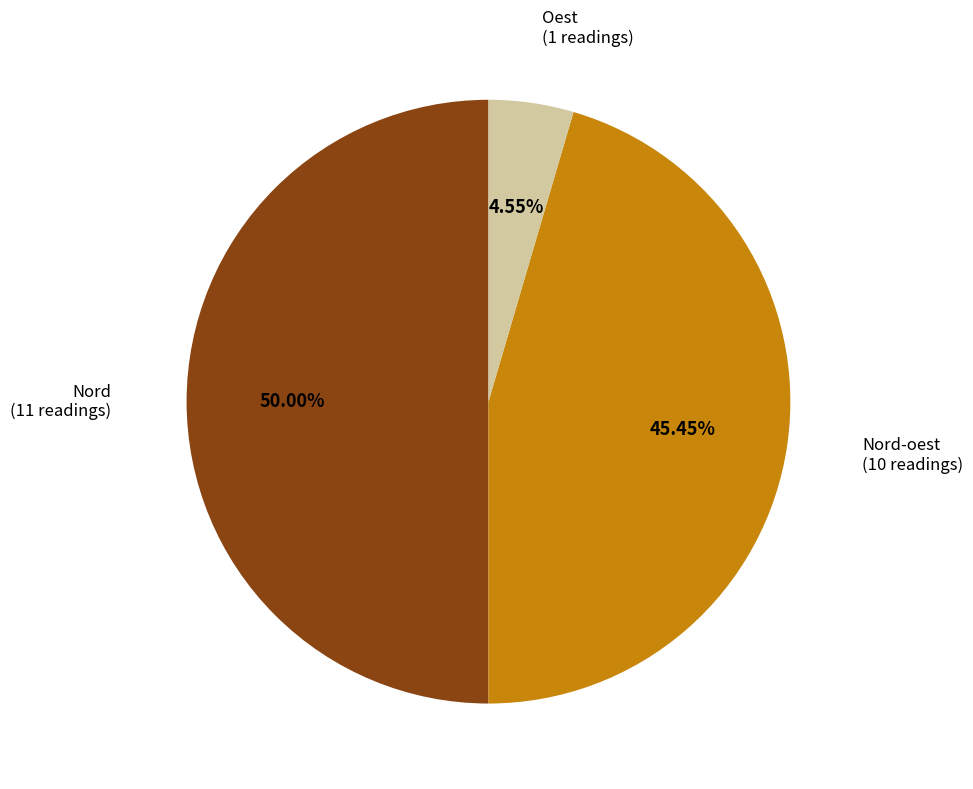

How many segments does this pie chart have?

3